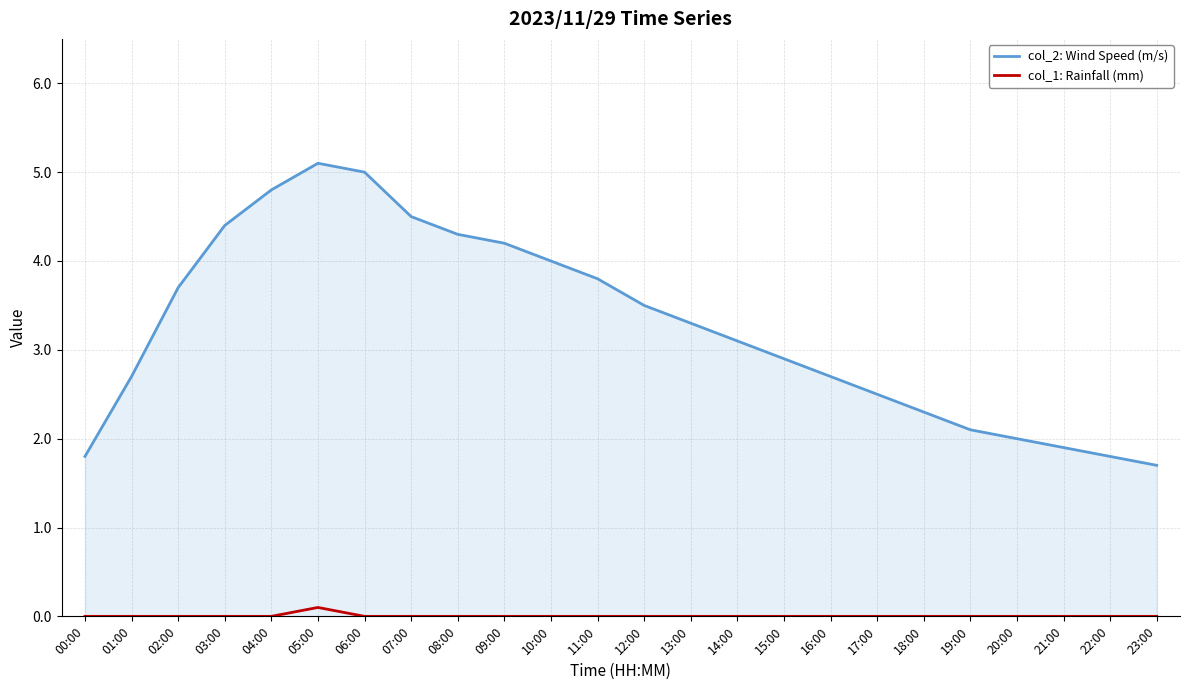

True or false: col_1: Rainfall (mm) and col_2: Wind Speed (m/s) cross at least once.

False